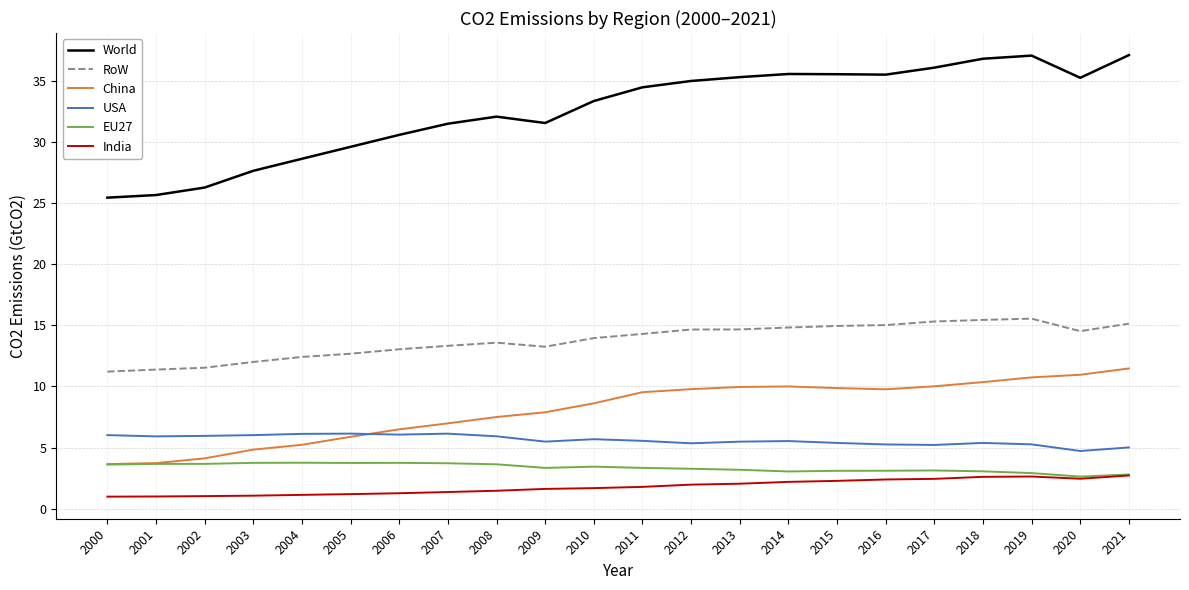

Which series has the largest total across all categories?

World